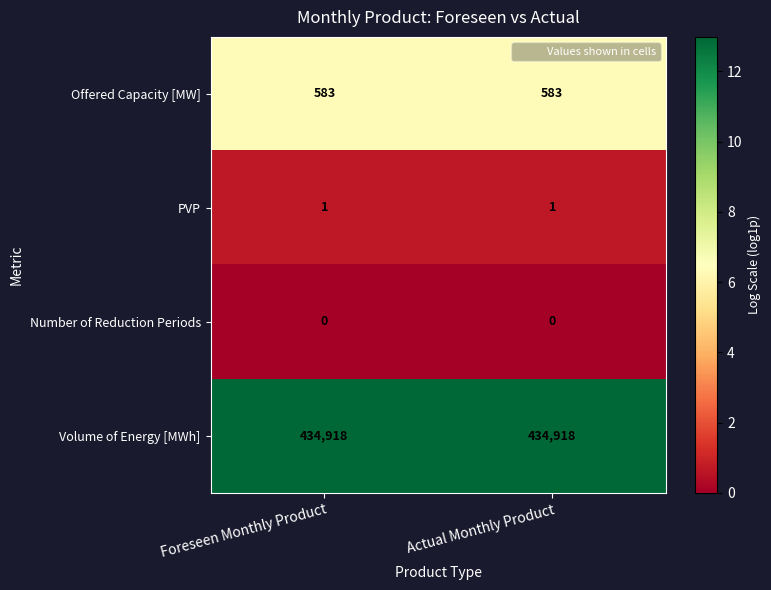

What is the difference between the highest and lowest values at Actual Monthly Product?

434918